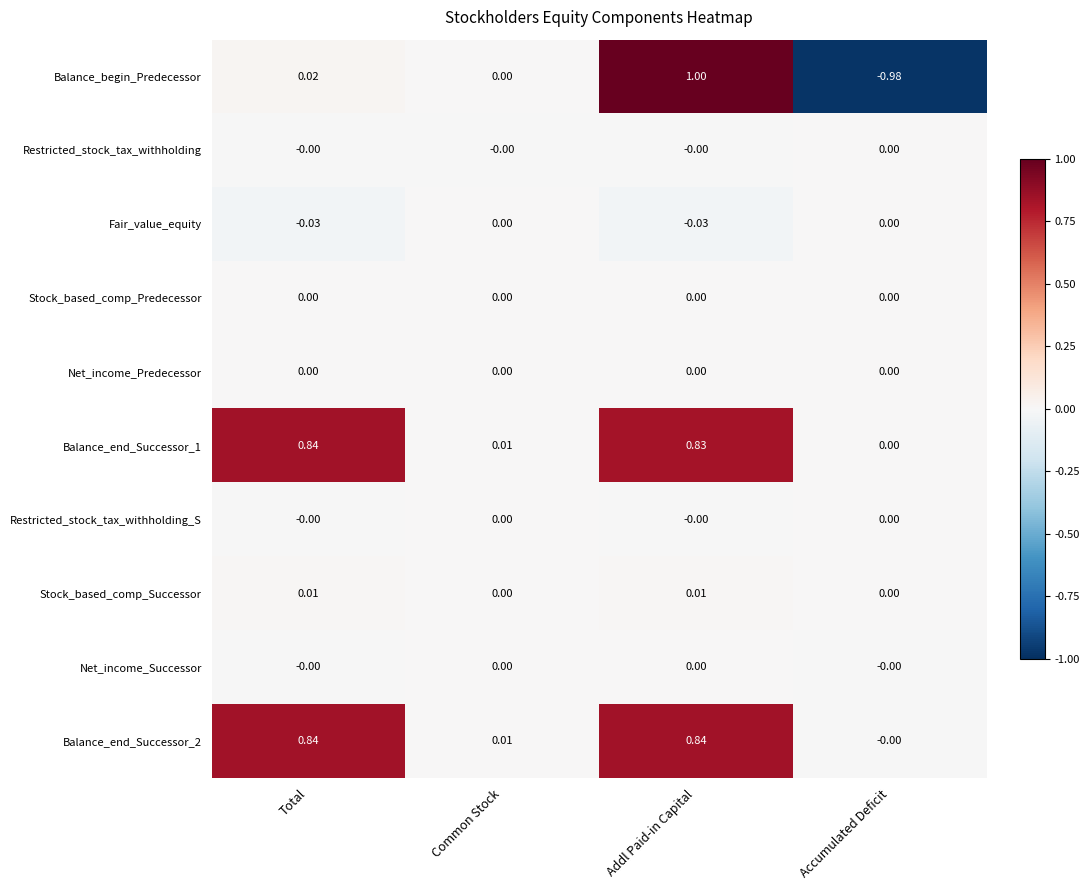

At which label is Balance_end_Successor_1 closest to 0?

Accumulated Deficit